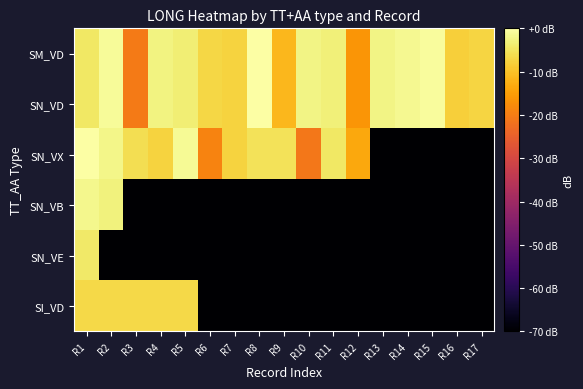

Rank the series at R10 from lowest to highest value.

SN_VB, SN_VE, SI_VD, SN_VX, SM_VD, SN_VD